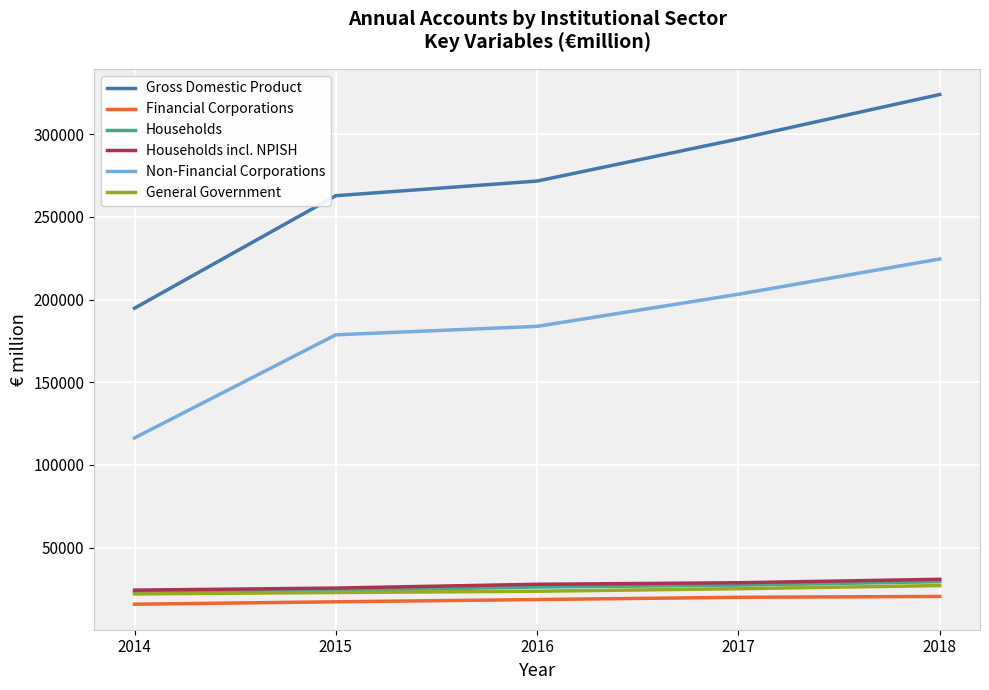

Is it true that Households incl. NPISH equals 47289.4 at 2017?

False